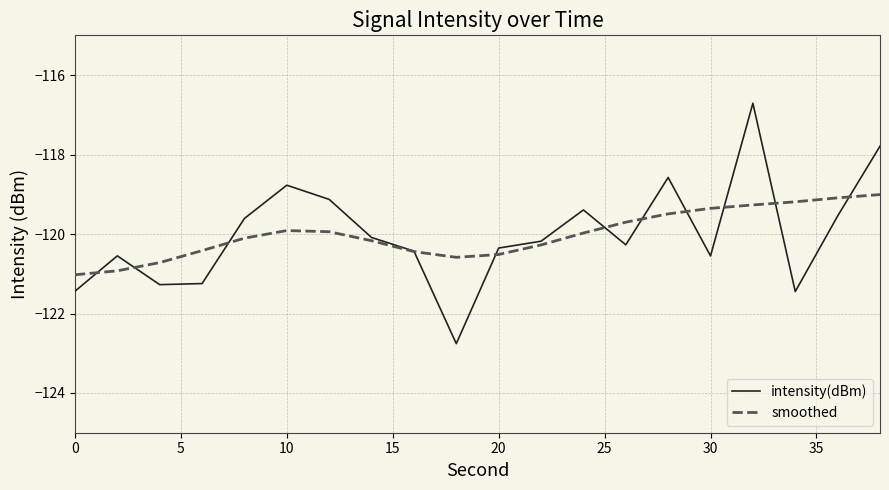

Which series has the largest range (max minus min)?

intensity(dBm)